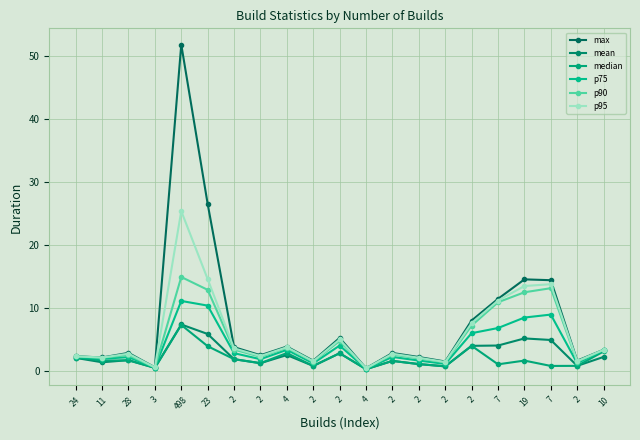

What is the value of the median point at the 14th from the left?

1.9